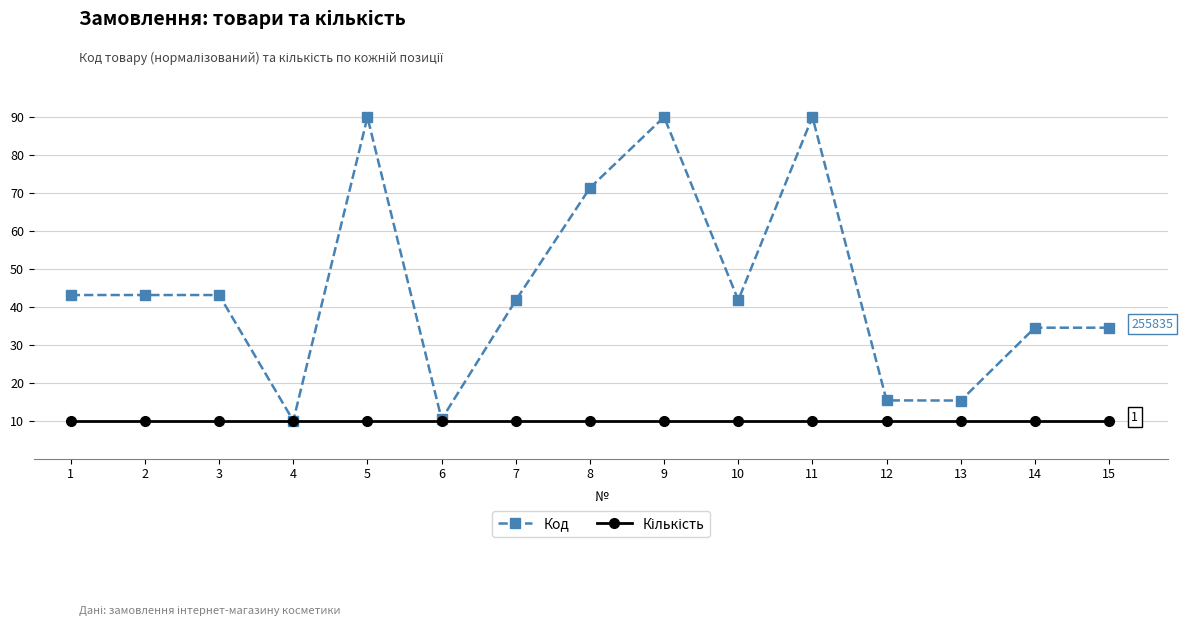

True or false: Код has a value of 90.0 at 9.

True